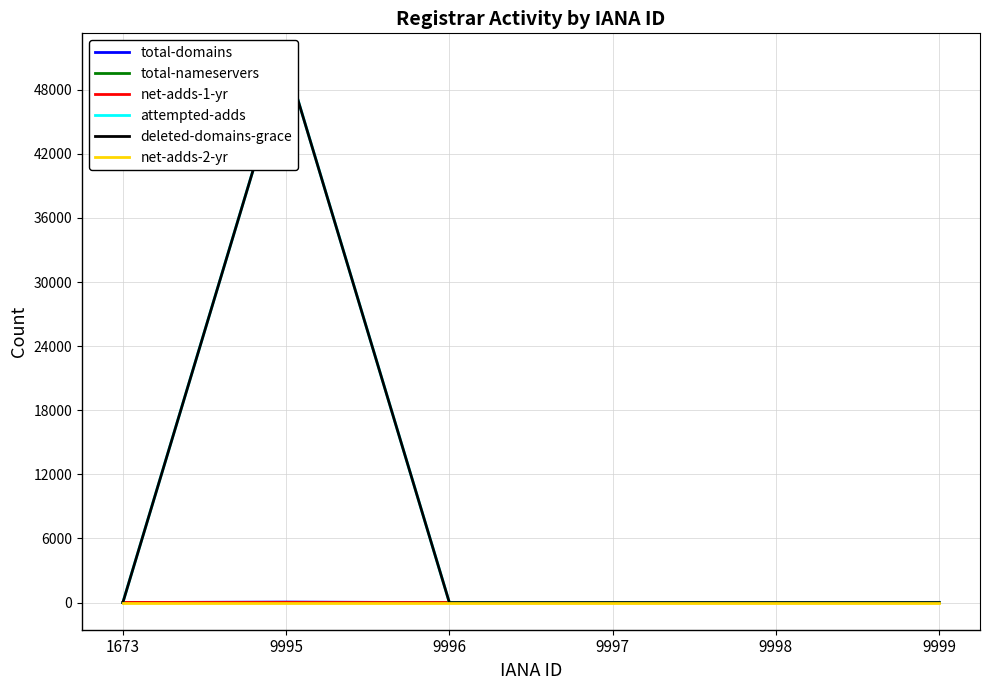

The value of total-domains at 9998 is -36. True or false?

False